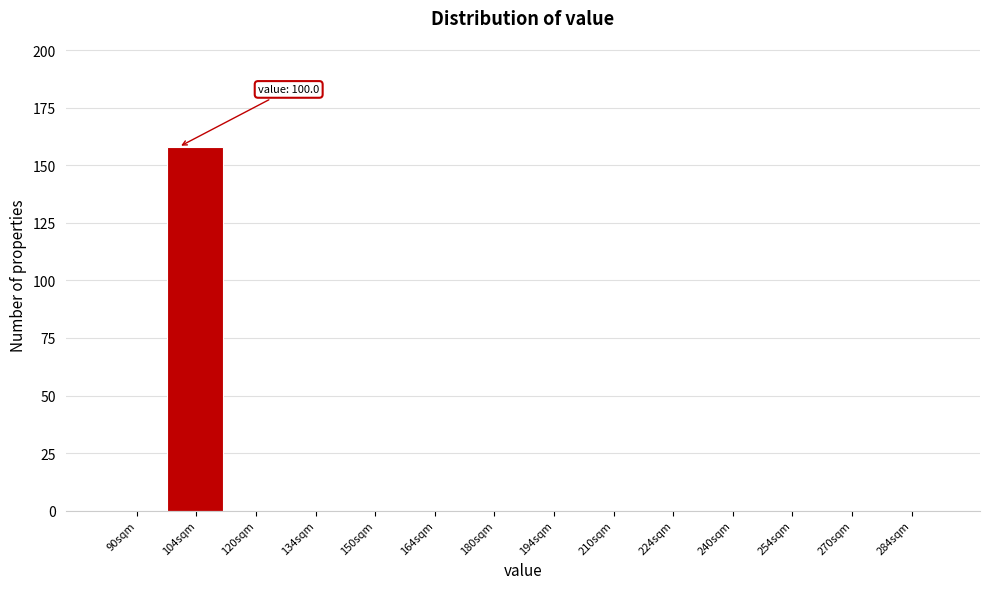

Which range on the x-axis has the tallest bar?

97 to 112